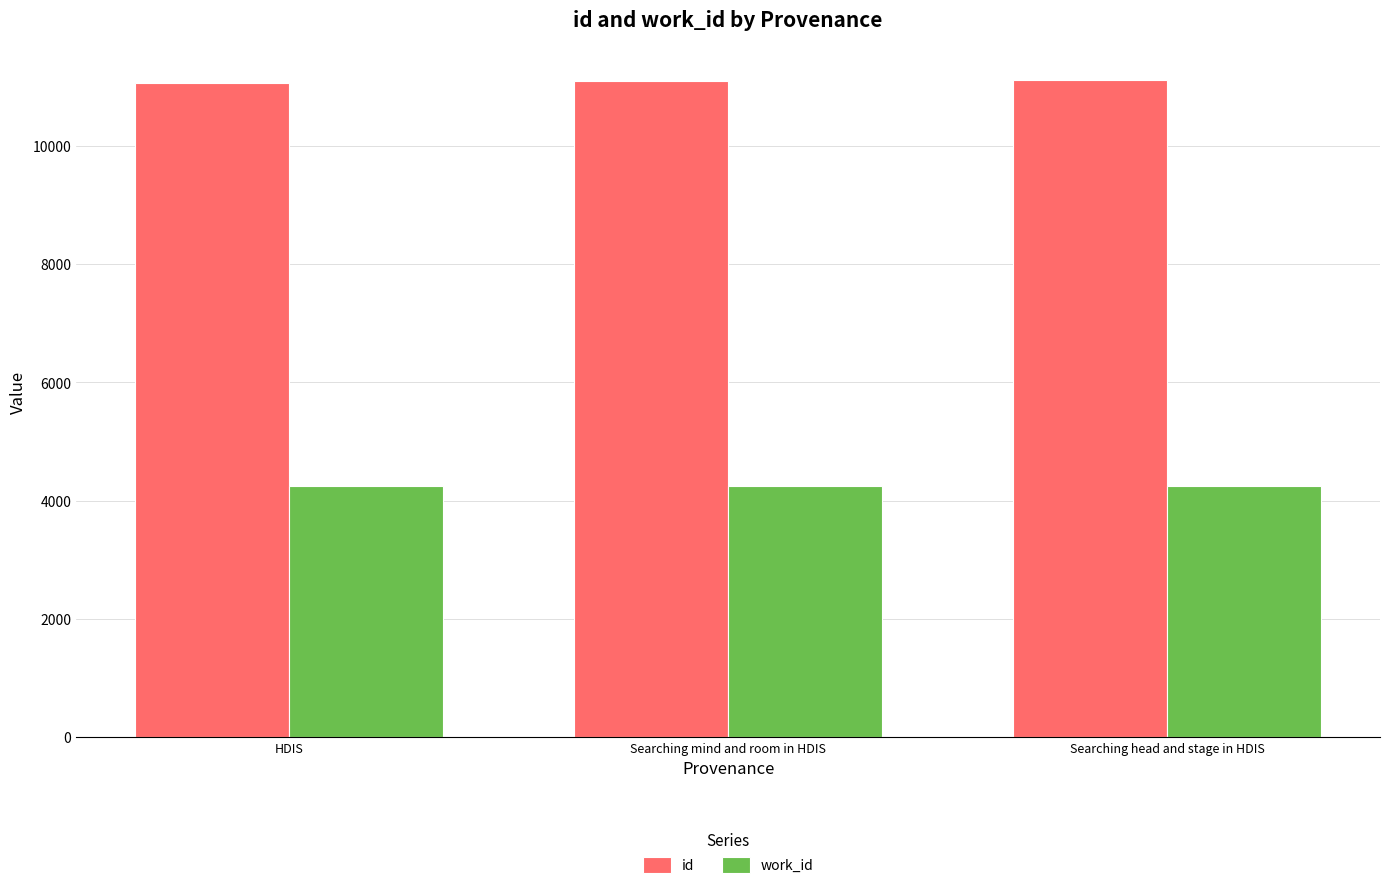

Read the work_id value at HDIS.

4253